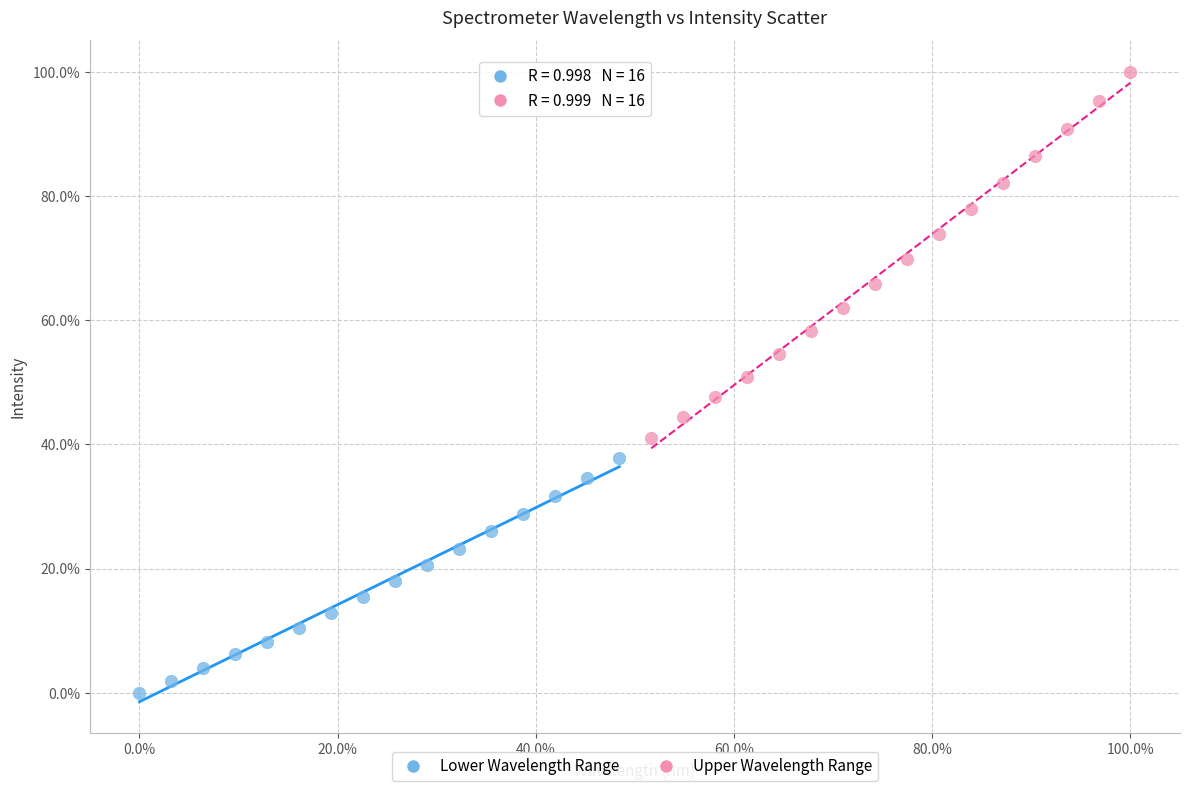

Which series contains the lowest Y value?

Lower Wavelength Range